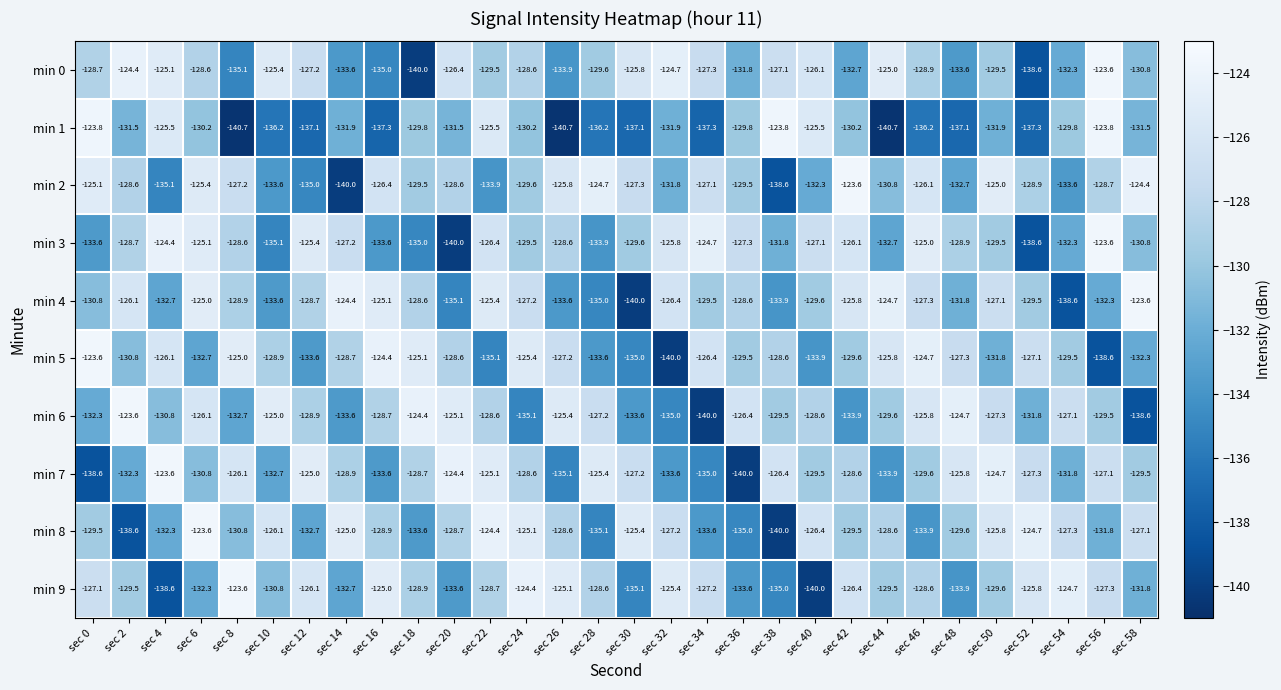

Which series has the widest spread of values?

min 1